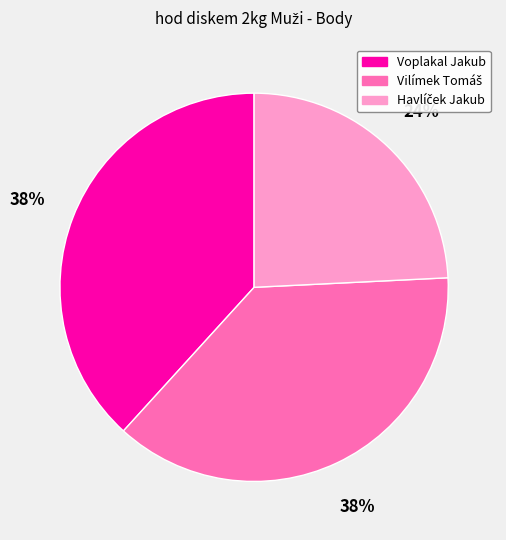

To the nearest percent, what is the average slice percentage?

33%